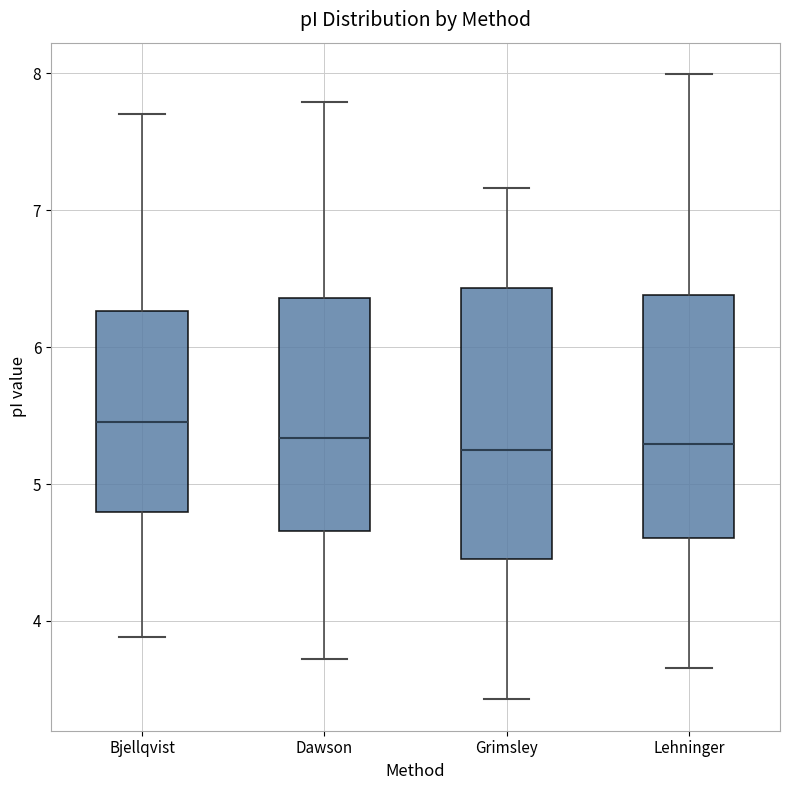

Which box is the tallest, from its lower edge to its upper edge?

Grimsley